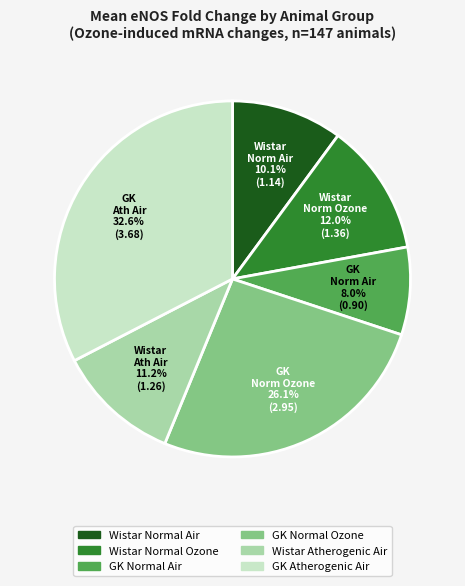

Does any single category account for the majority?

No